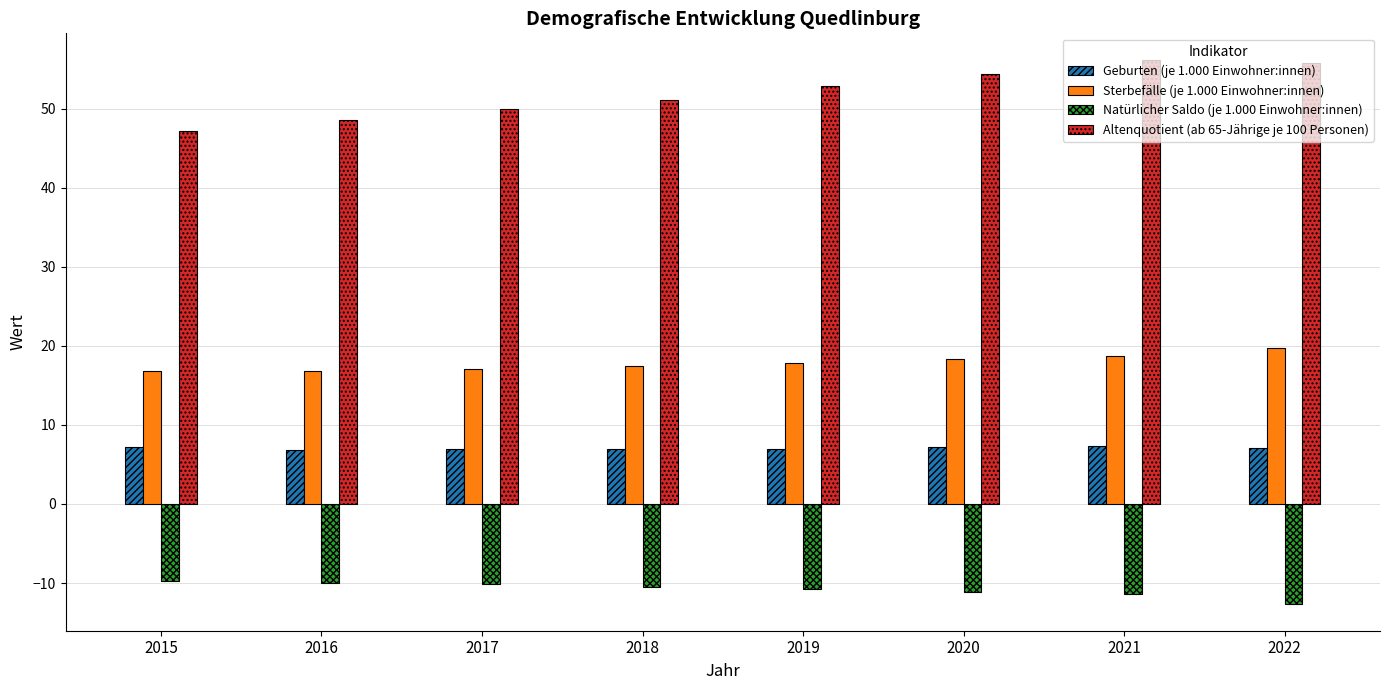

The value of Sterbefälle (je 1.000 Einwohner:innen) at 2016 is 16.8. True or false?

True